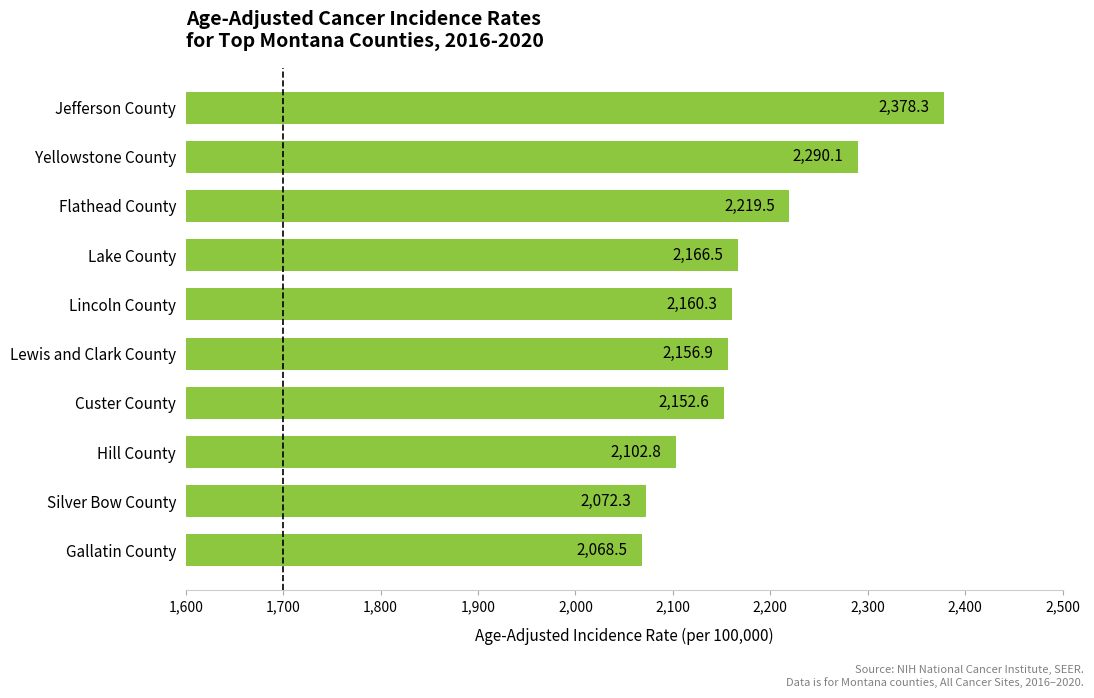

At which label is the value closest to 2223?

Flathead County